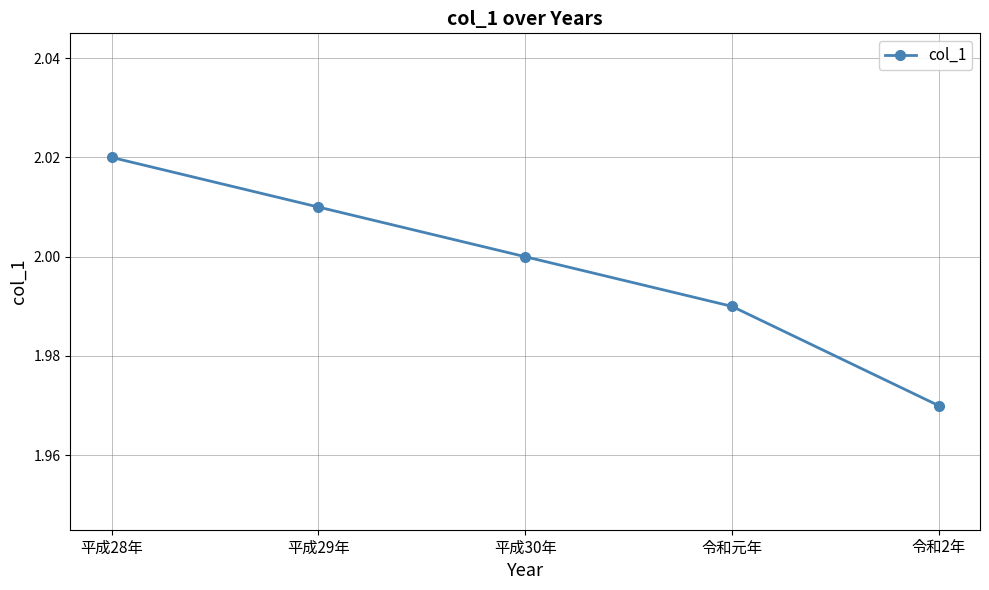

Approximately how many times larger is the value at 令和元年 compared to 平成28年?

1.0